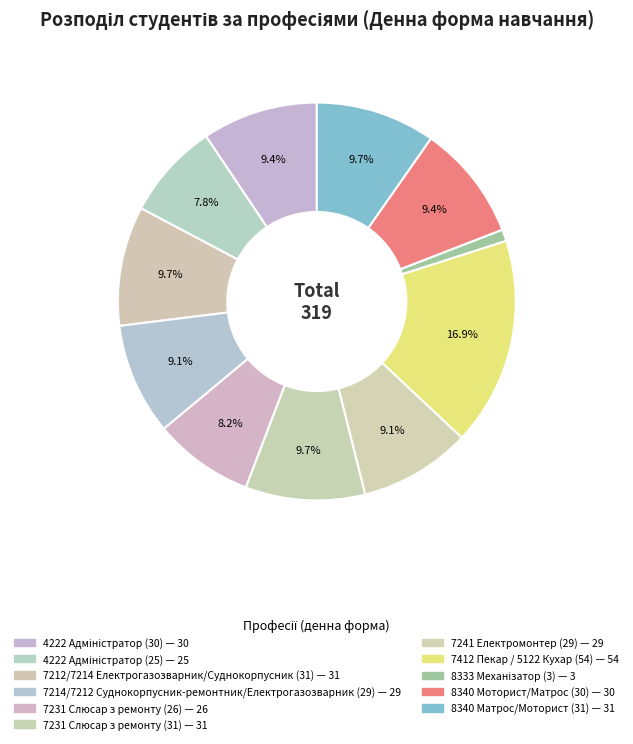

What is the change in value from 4222 Адміністратор (30) to 7212/7214 Електрогазозварник/Суднокорпусник (31)?

+1